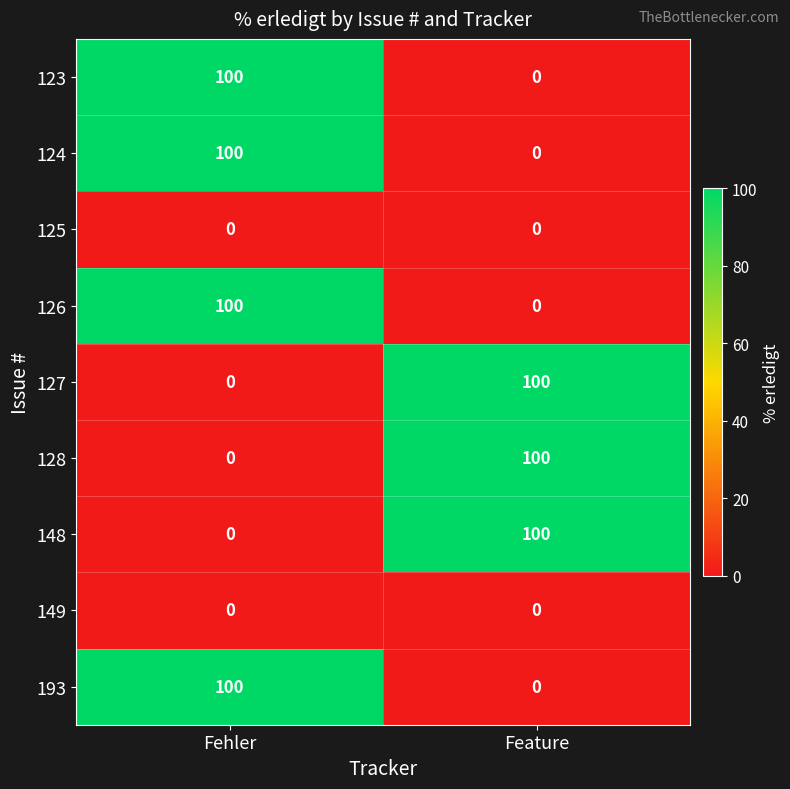

Count the number of data series in this chart.

9